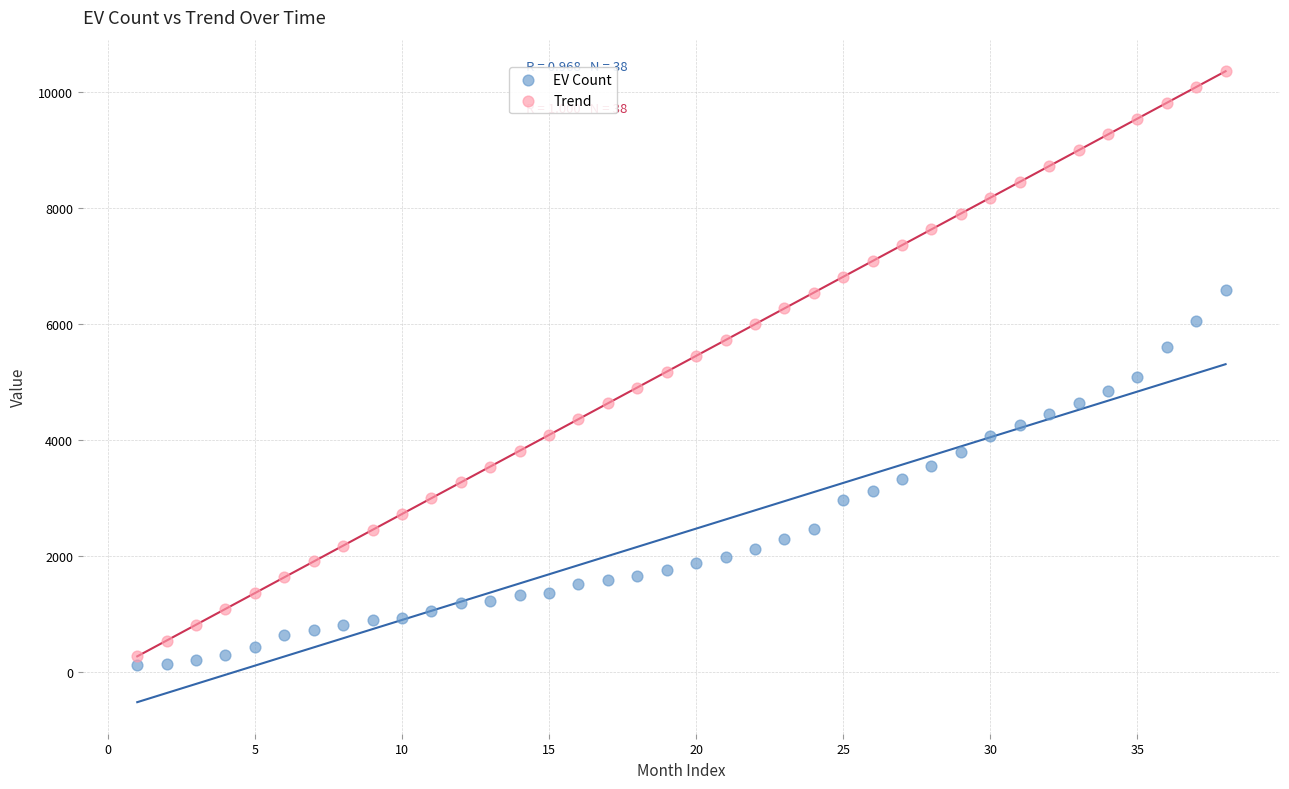

Across all data points, what is the range of X values (max minus min)?

37.0